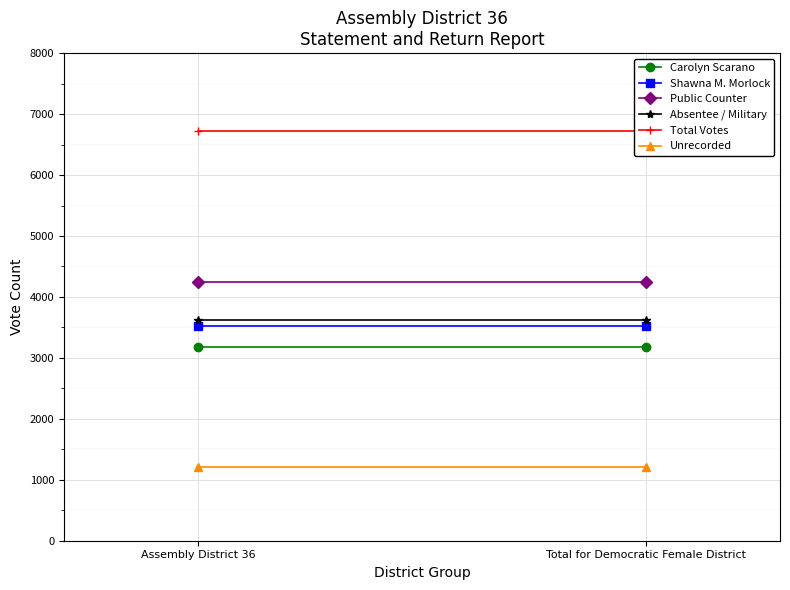

At which category is the sum across all series the highest?

Assembly District 36